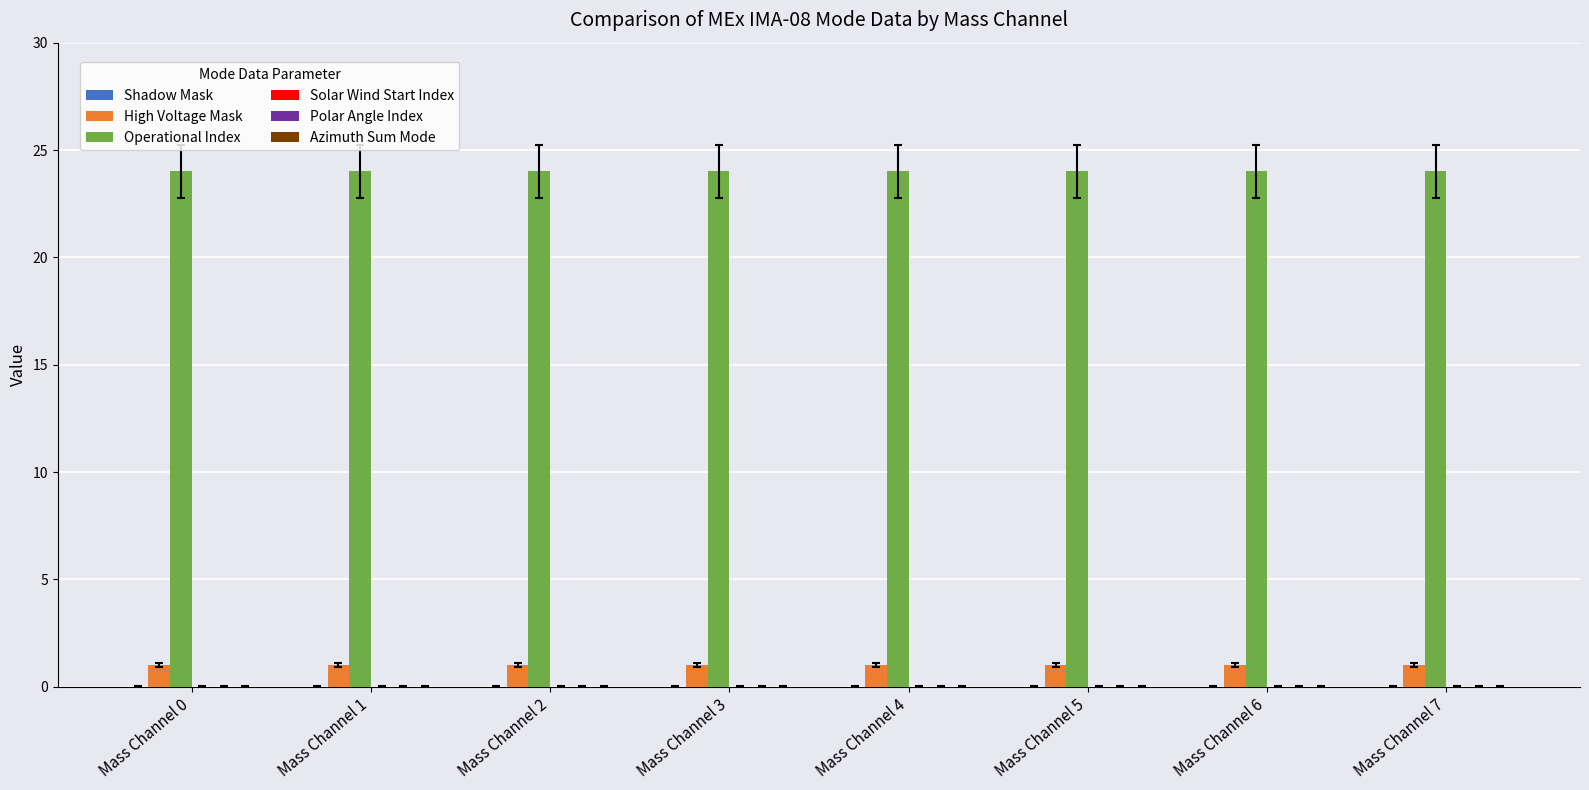

What is the sum of the Operational Index values at Mass Channel 2 and Mass Channel 6?

48